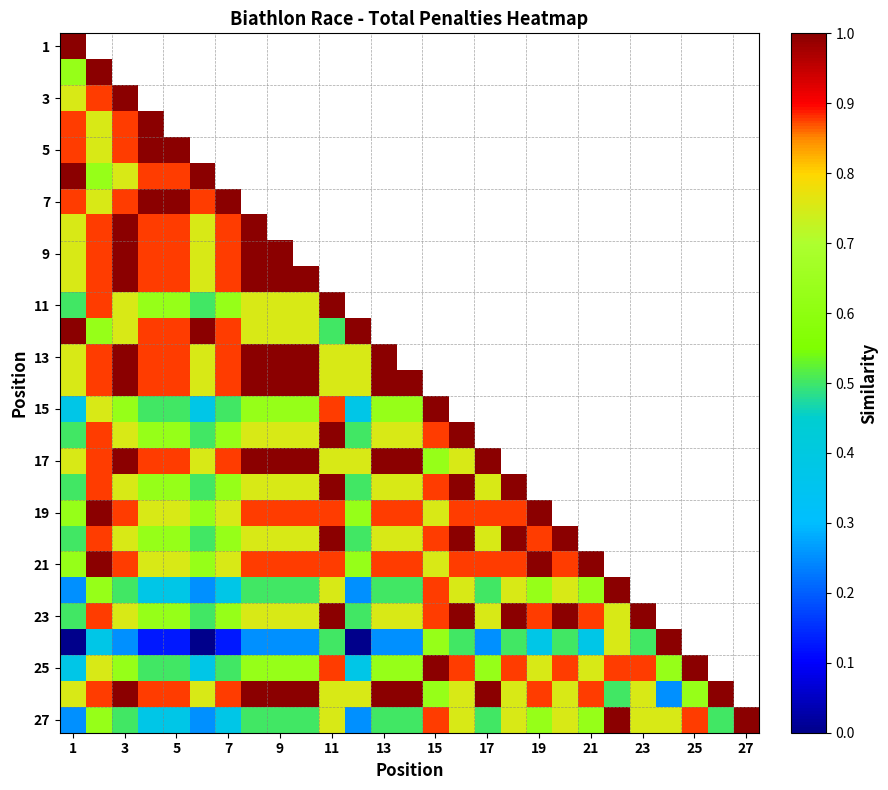

Where is 15 nearest to the value 0?

1